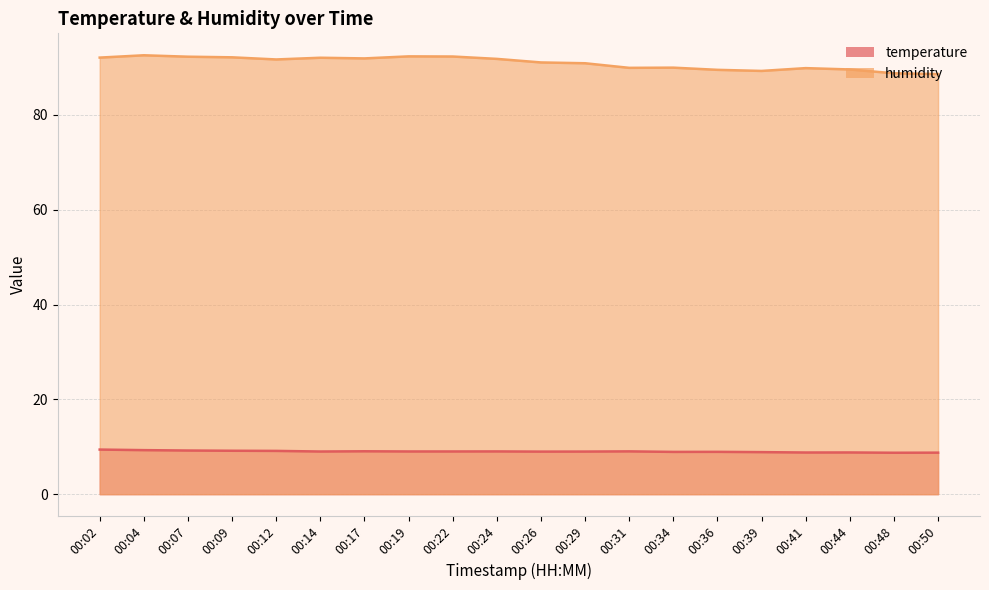

What is the sum of the humidity values at 00:02 and 00:19?

184.4